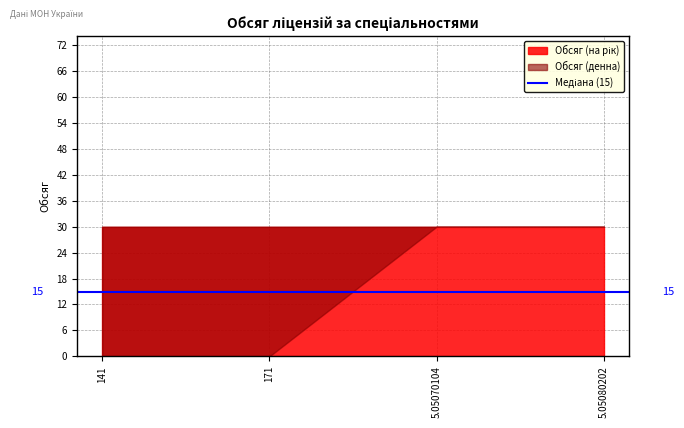

Which series has the widest spread of values?

Обсяг (на рік)